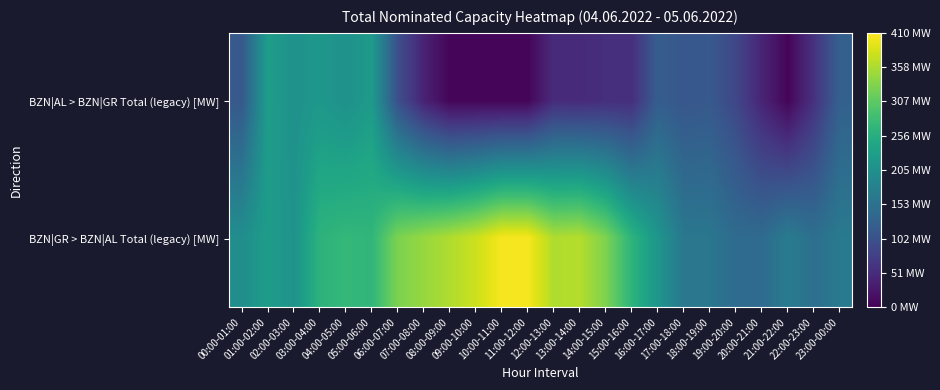

Reading left to right, what are all the values shown in this chart?

BZN|AL > BZN|GR Total (legacy) [MW]: 00:00-01:00=114	01:00-02:00=228	02:00-03:00=207	03:00-04:00=218	04:00-05:00=207	05:00-06:00=223	06:00-07:00=100	07:00-08:00=39	08:00-09:00=5	09:00-10:00=5	10:00-11:00=5	11:00-12:00=5	12:00-13:00=51	13:00-14:00=50	14:00-15:00=55	15:00-16:00=55	16:00-17:00=121	17:00-18:00=111	18:00-19:00=114	19:00-20:00=88	20:00-21:00=42	21:00-22:00=5	22:00-23:00=59	23:00-00:00=126
BZN|GR > BZN|AL Total (legacy) [MW]: 00:00-01:00=202	01:00-02:00=227	02:00-03:00=210	03:00-04:00=265	04:00-05:00=273	05:00-06:00=270	06:00-07:00=329	07:00-08:00=346	08:00-09:00=361	09:00-10:00=378	10:00-11:00=405	11:00-12:00=405	12:00-13:00=361	13:00-14:00=364	14:00-15:00=330	15:00-16:00=266	16:00-17:00=215	17:00-18:00=163	18:00-19:00=162	19:00-20:00=144	20:00-21:00=143	21:00-22:00=170	22:00-23:00=150	23:00-00:00=167